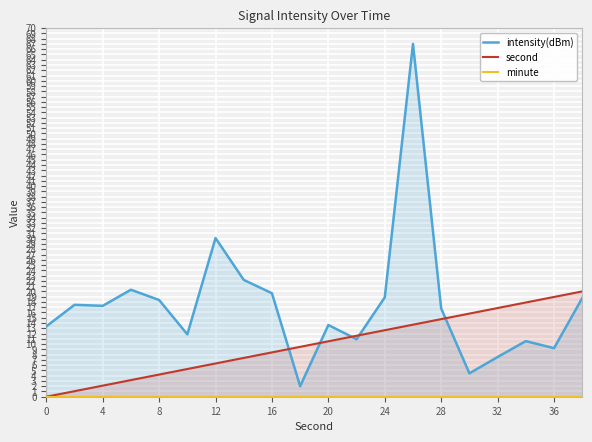

Which series has the widest spread of values?

intensity(dBm)